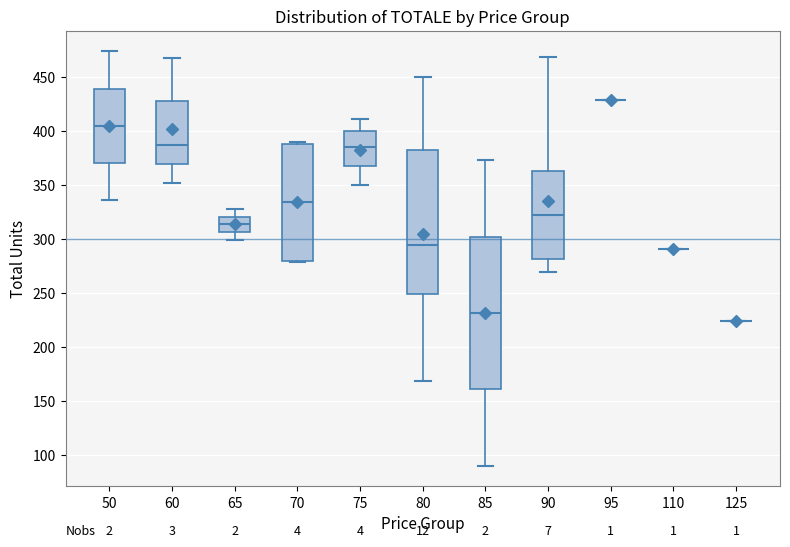

Where does the lower whisker of the box at x = 90 end on the y-axis? The values are not printed on the chart, so give them approximately, as read against the axis.

270